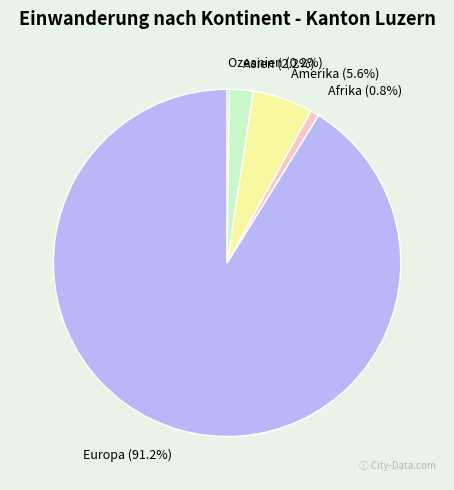

Is it true that Asien is 12% of the pie?

False